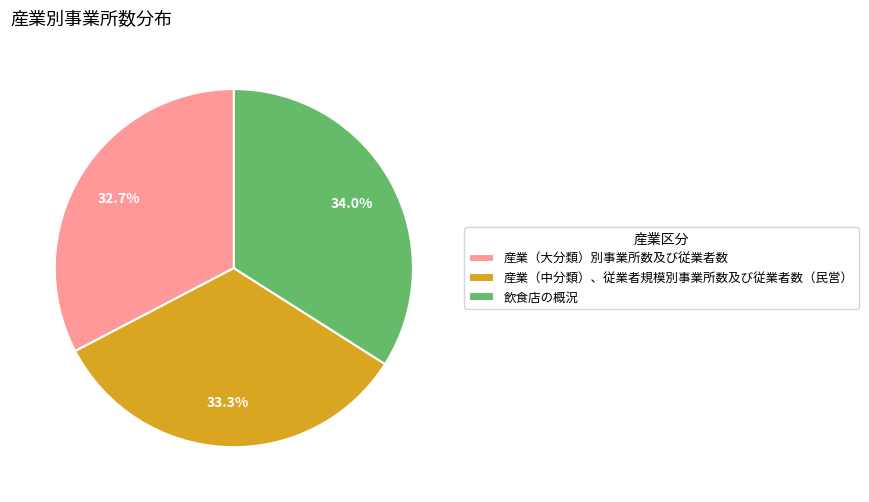

Does 産業（中分類）、従業者規模別事業所数及び従業者数（民営） represent more than half of the total?

No